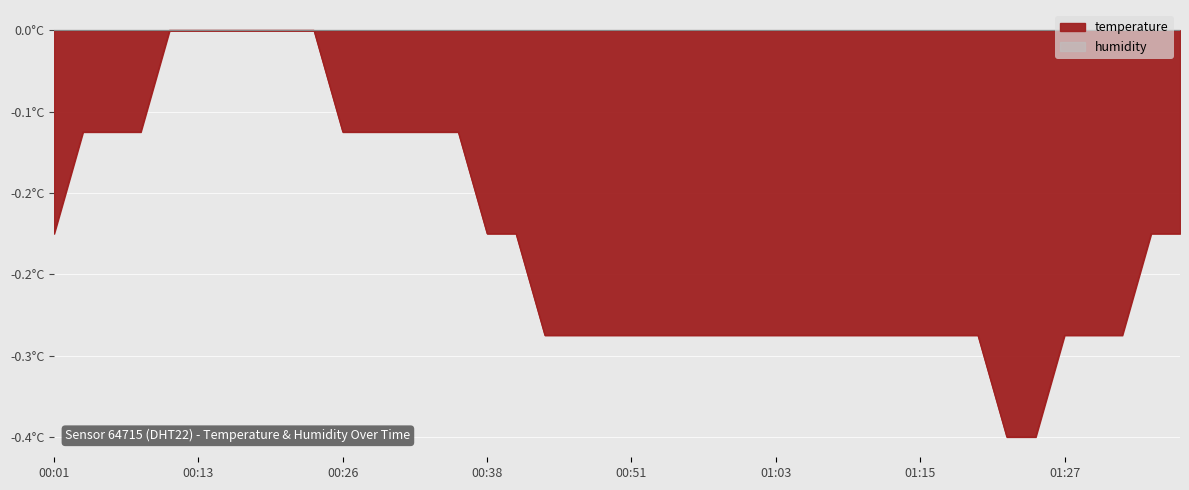

How many lines are shown in the chart?

1